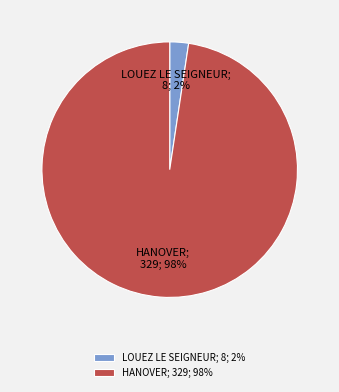

Combined, do LOUEZ LE SEIGNEUR; 8; 2% and HANOVER; 329; 98% account for over 50%?

Yes